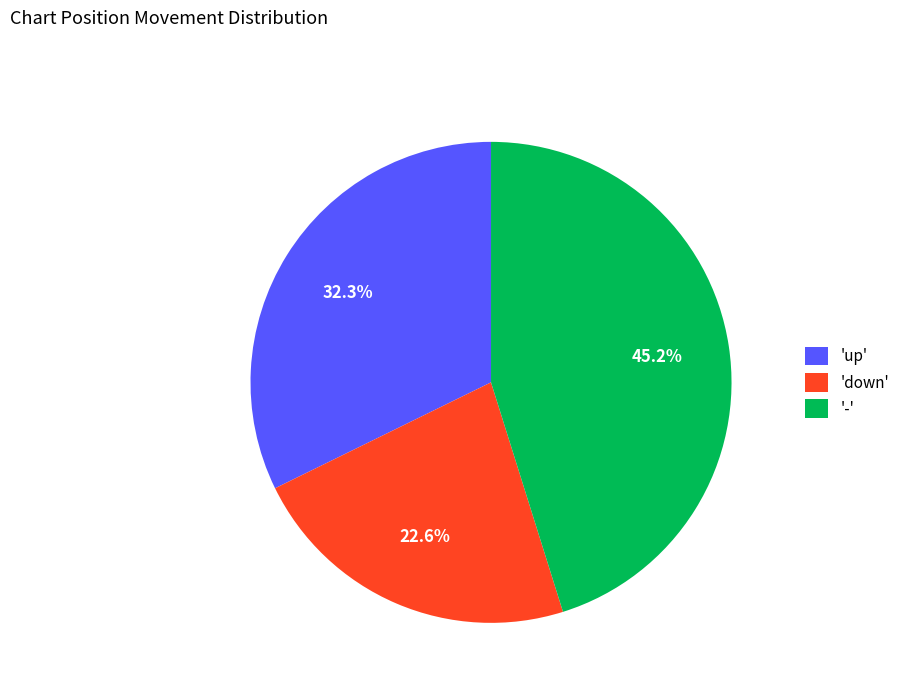

What is the ratio of the value at 'up' to the value at '-'?

0.7